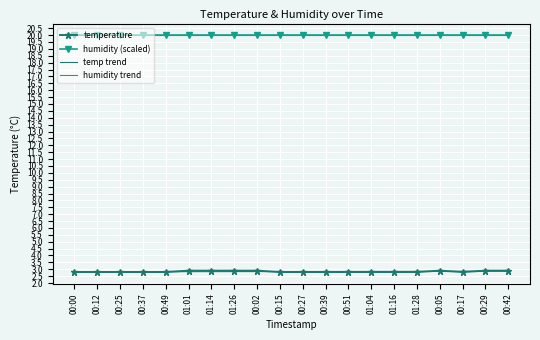

What is the label of the 7th point from the right?

01:04